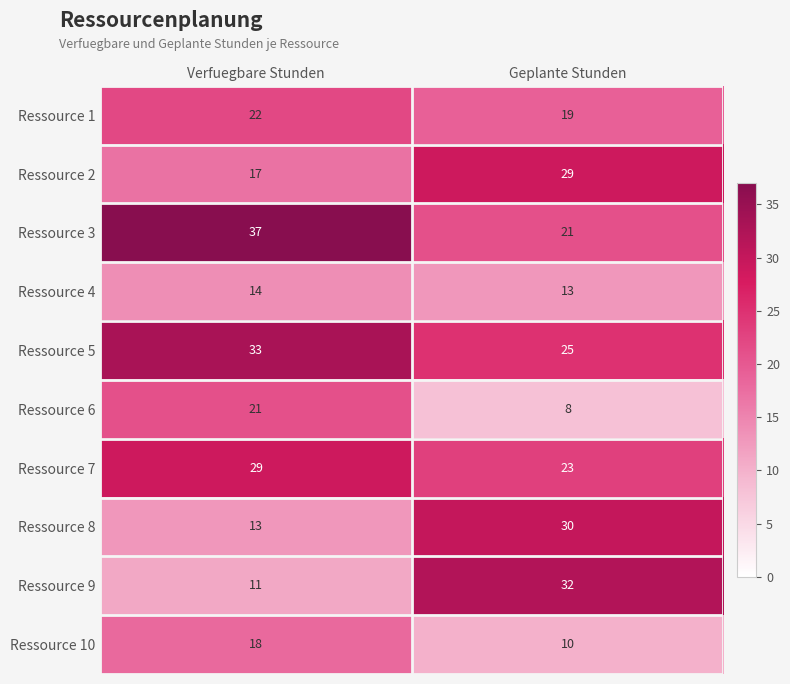

True or false: Ressource 10 has a value of 6 at Geplante Stunden.

False